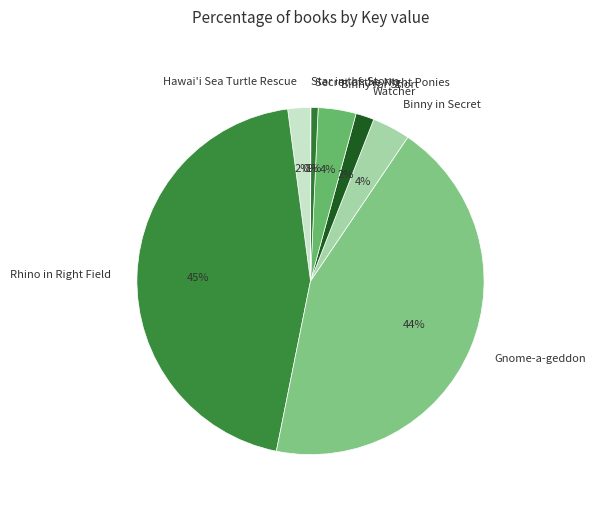

The Hawai'i Sea Turtle Rescue slice represents 2% of the pie. True or false?

True